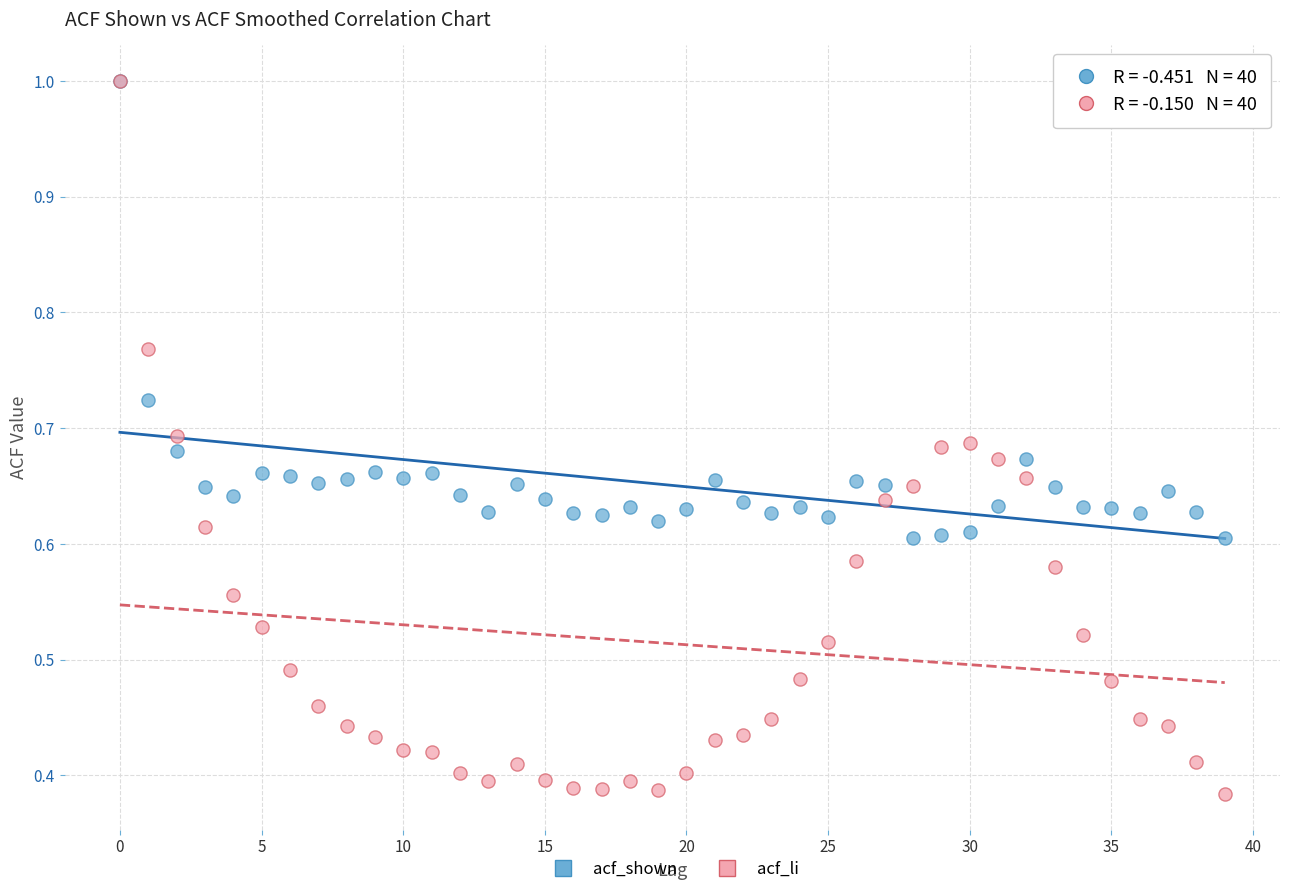

Which series reaches the minimum Y coordinate?

acf_li